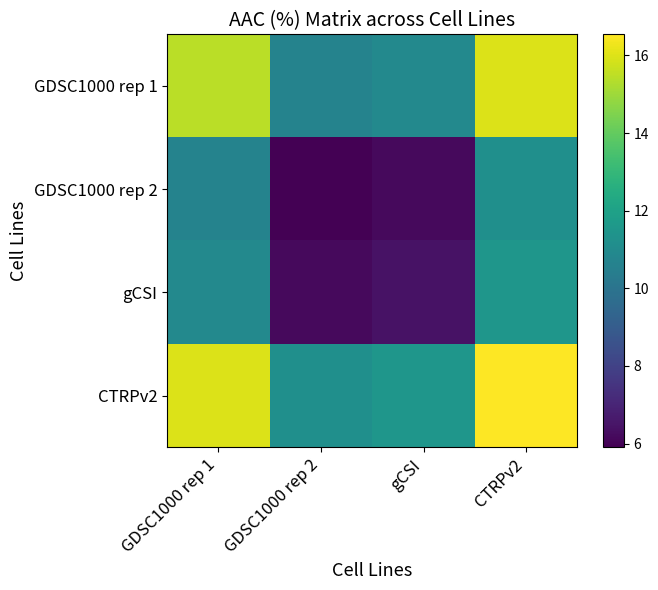

Reading left to right, list all the values displayed in this chart.

GDSC1000 rep 1: GDSC1000 rep 1=15.4	GDSC1000 rep 2=10.7	gCSI=10.9	CTRPv2=16.0
GDSC1000 rep 2: GDSC1000 rep 1=10.7	GDSC1000 rep 2=5.9	gCSI=6.2	CTRPv2=11.2
gCSI: GDSC1000 rep 1=10.9	GDSC1000 rep 2=6.2	gCSI=6.4	CTRPv2=11.5
CTRPv2: GDSC1000 rep 1=16.0	GDSC1000 rep 2=11.2	gCSI=11.5	CTRPv2=16.5